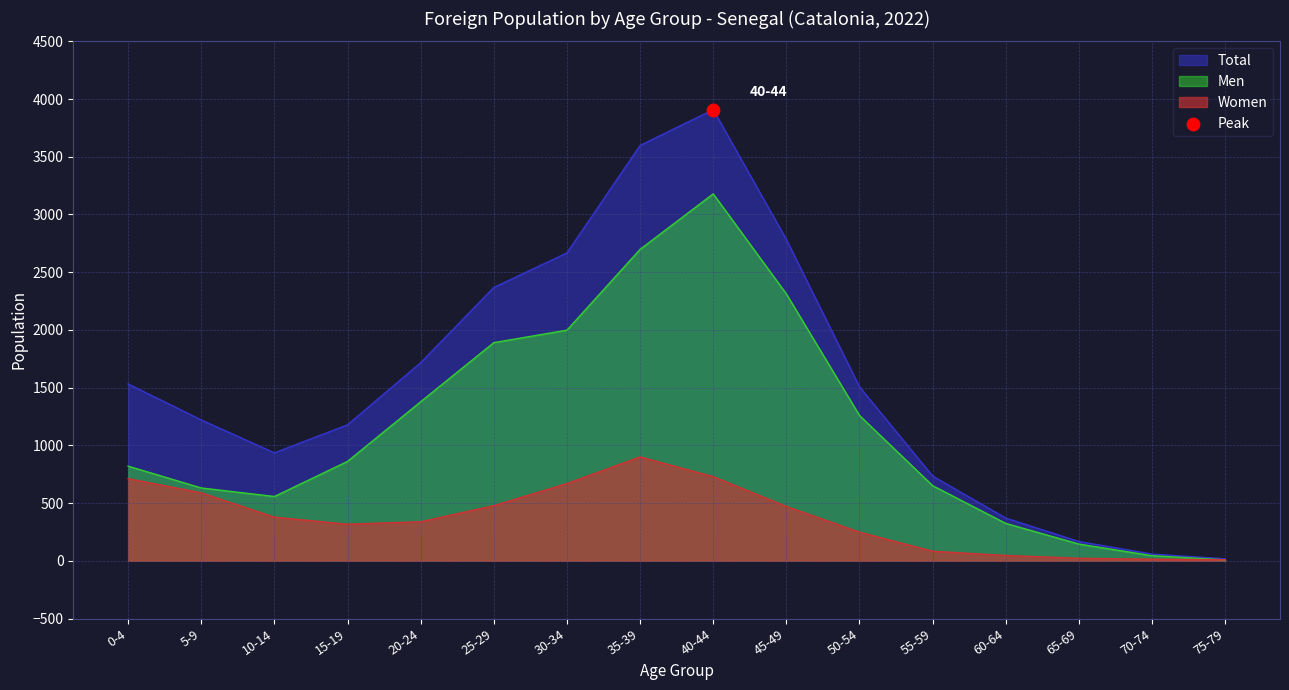

Which series has the largest total across all categories?

Total